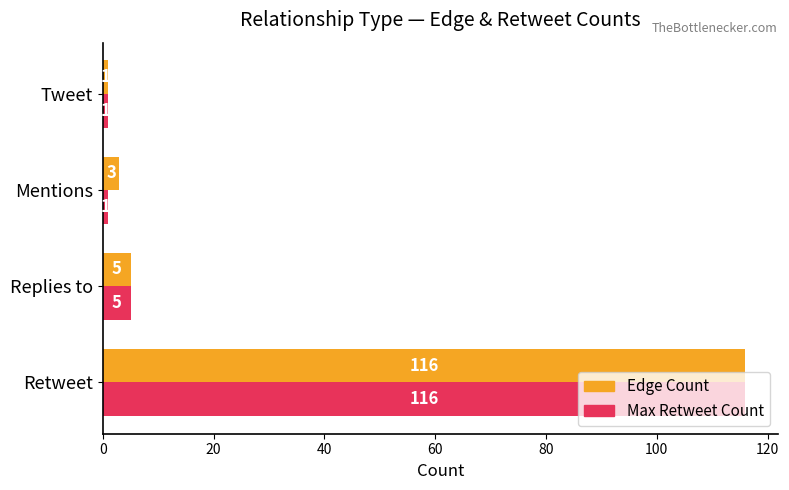

What is the difference between the second highest and second lowest values in the Edge Count series?

2